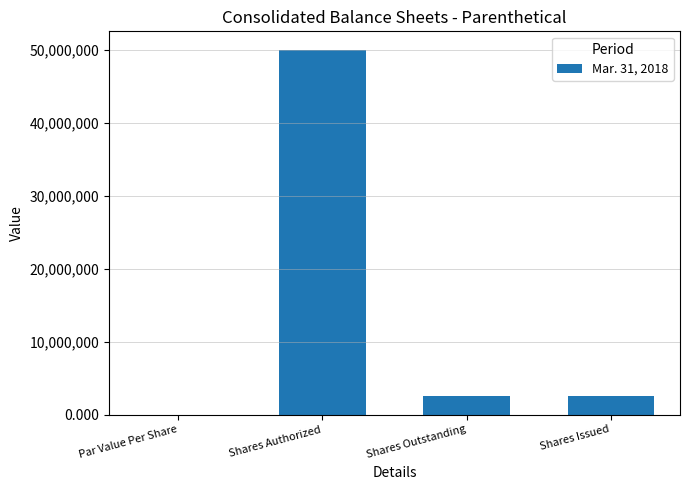

The value at Shares Issued is 2505000.0. True or false?

True